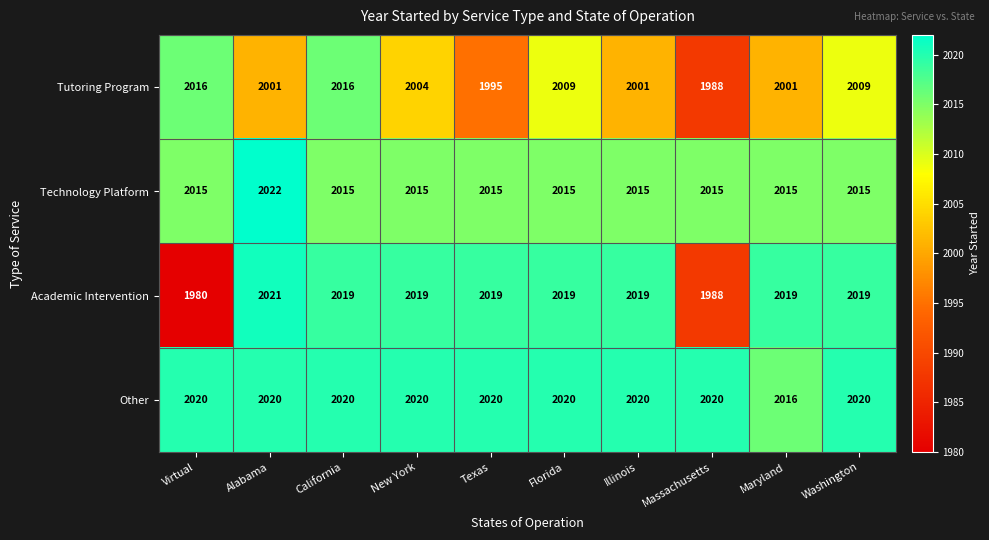

The Other series shows 2020 at Illinois. True or false?

True